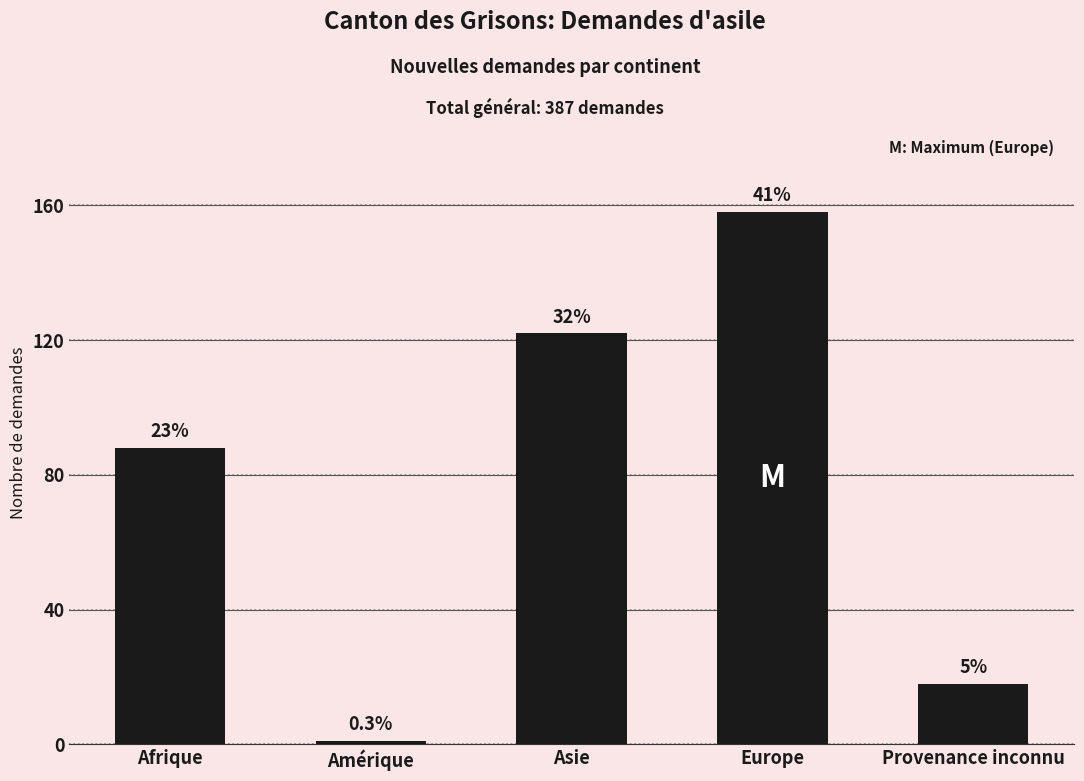

What is the label of the 5th bar from the right?

Afrique